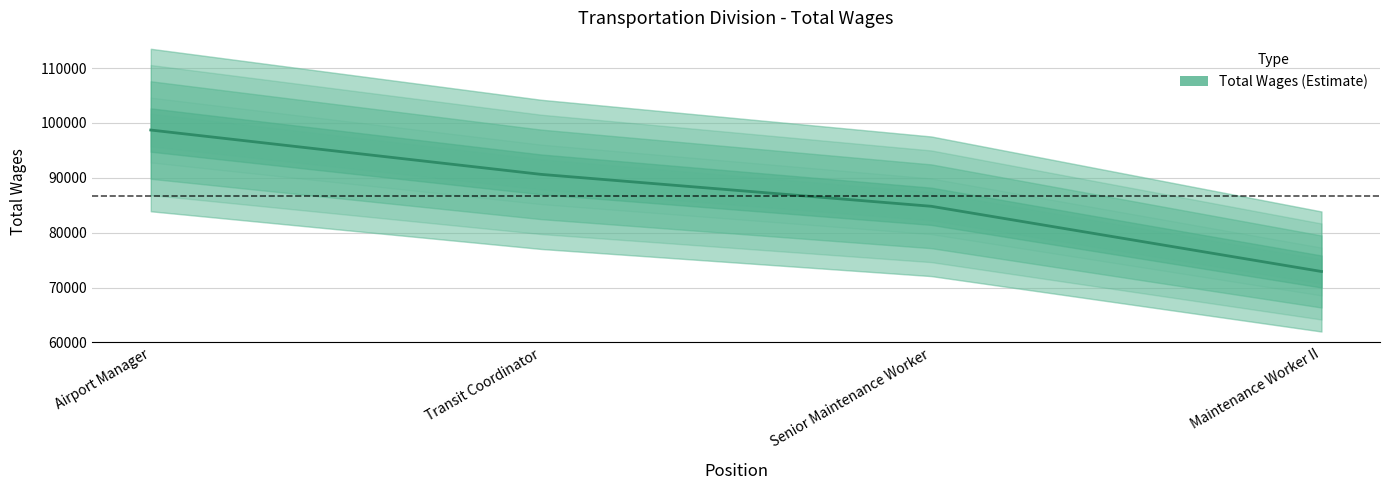

What is the label of the 3rd point from the right?

Transit Coordinator